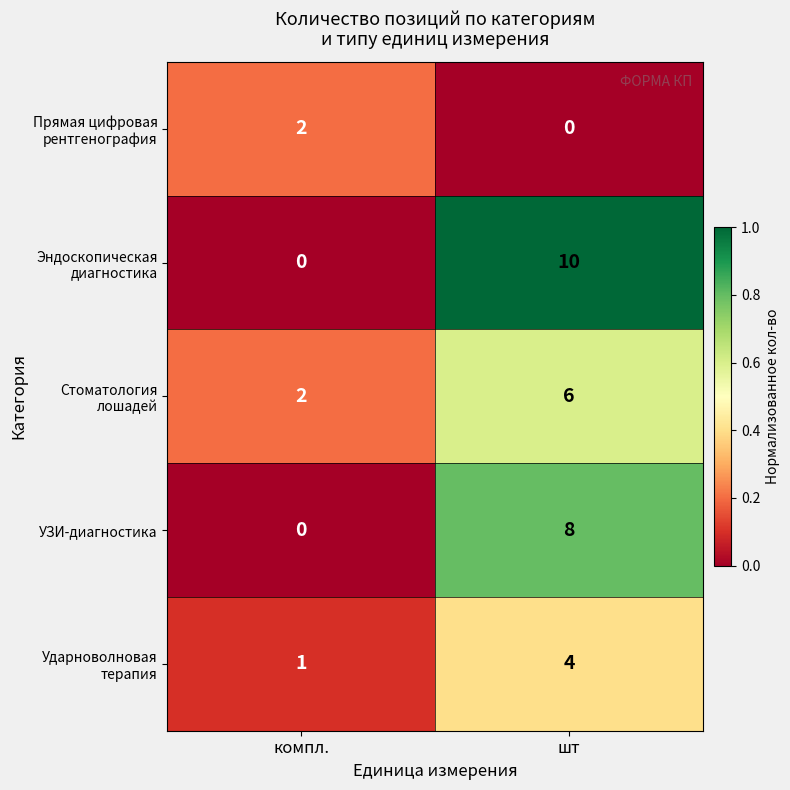

What is the sum of the УЗИ-диагностика values at компл. and шт?

8